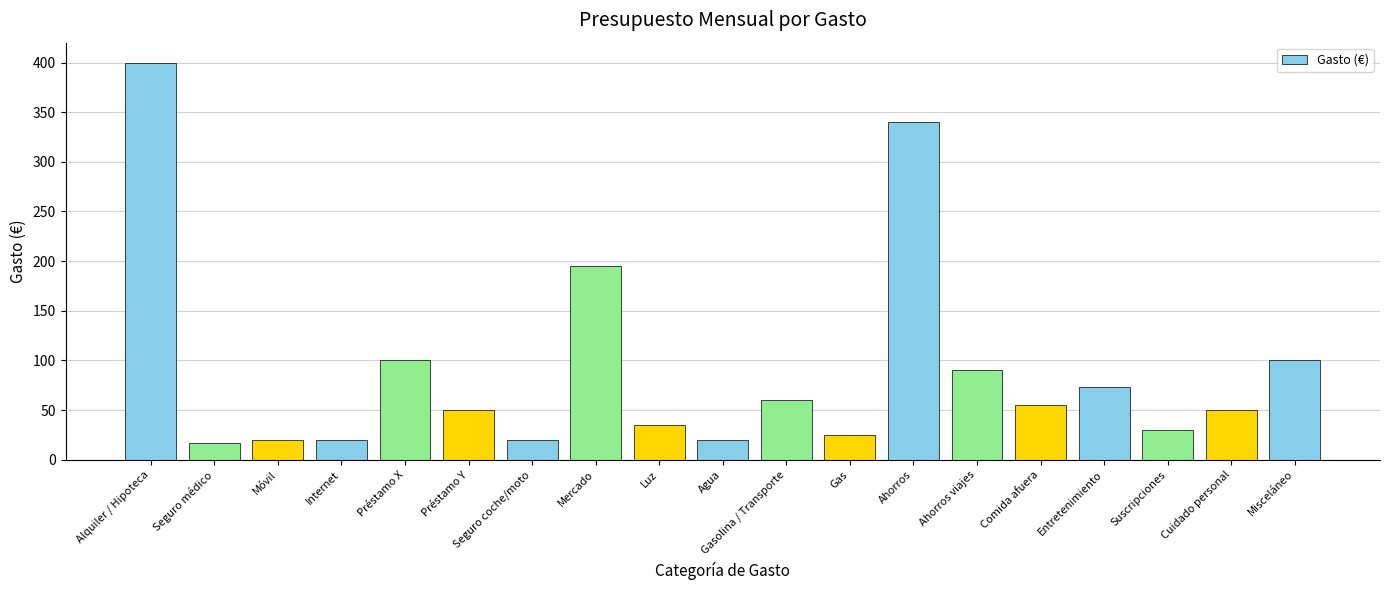

How many data points does each series have?

19